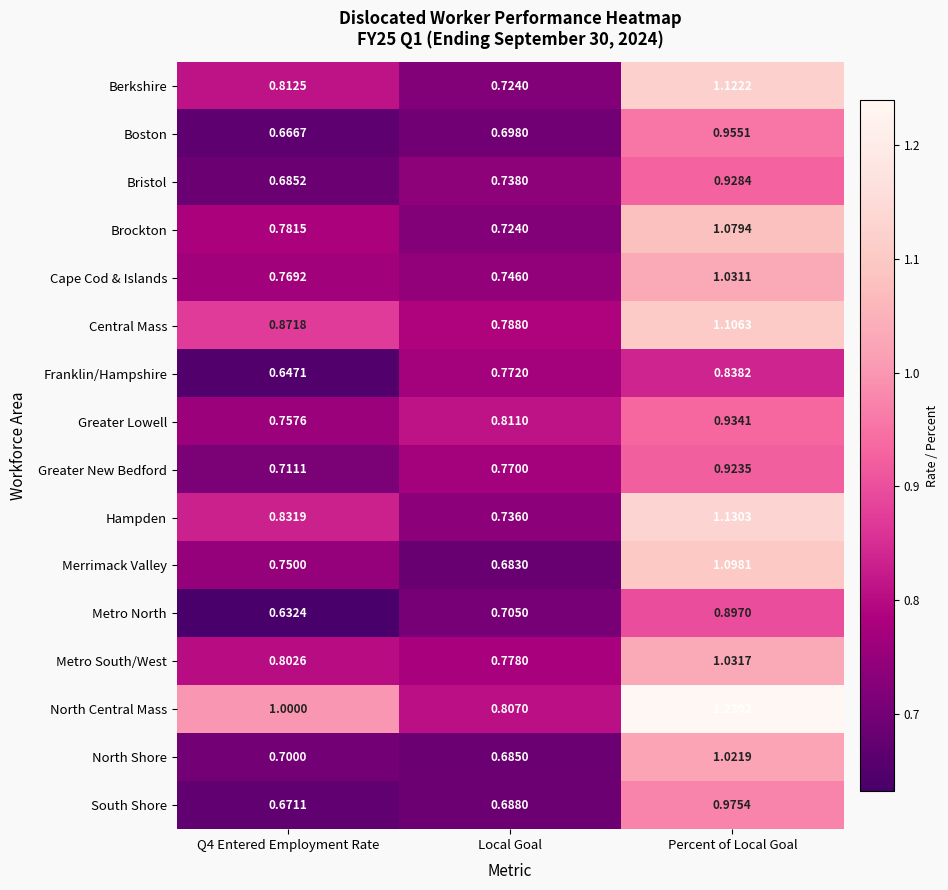

At which label does North Shore reach its peak?

Percent of Local Goal